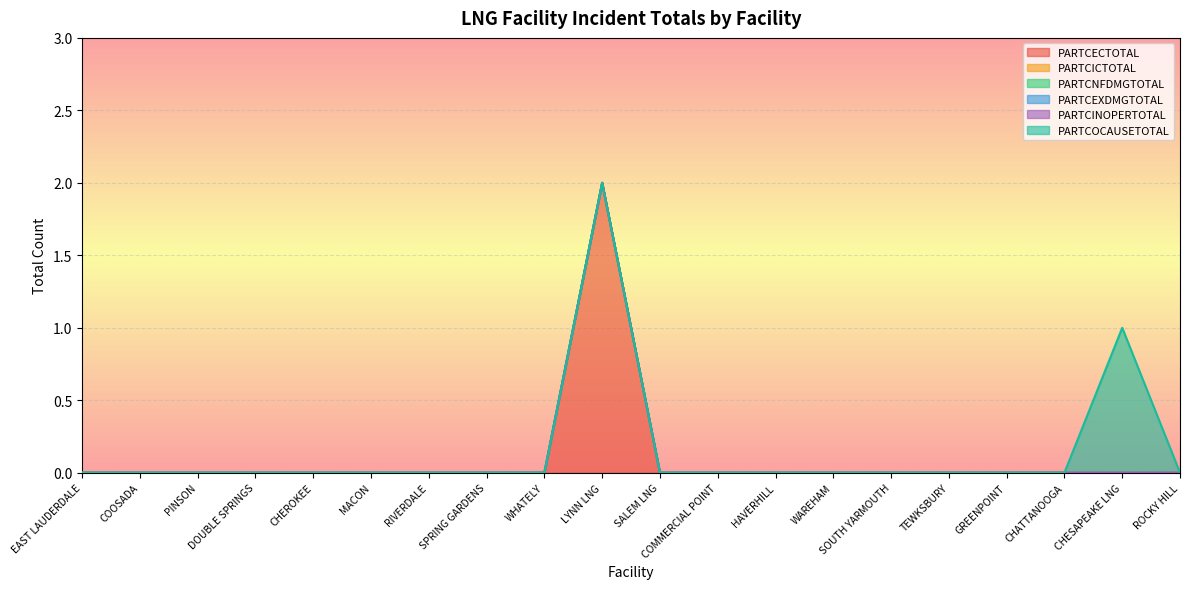

Rank the series by their maximum value, from highest to lowest.

PARTCECTOTAL, PARTCOCAUSETOTAL, PARTCICTOTAL, PARTCNFDMGTOTAL, PARTCEXDMGTOTAL, PARTCINOPERTOTAL